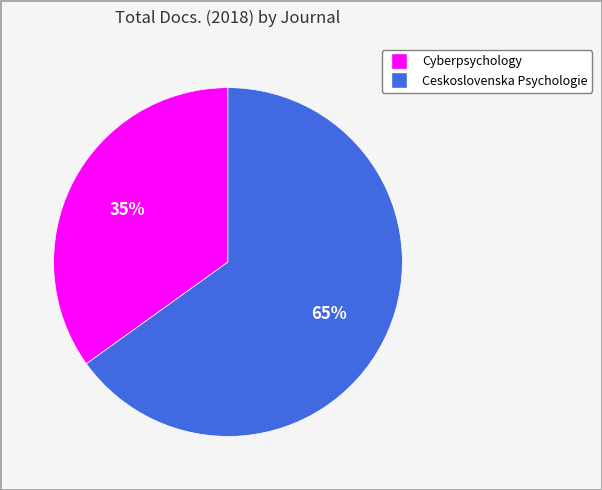

How many slices are in this pie chart?

2